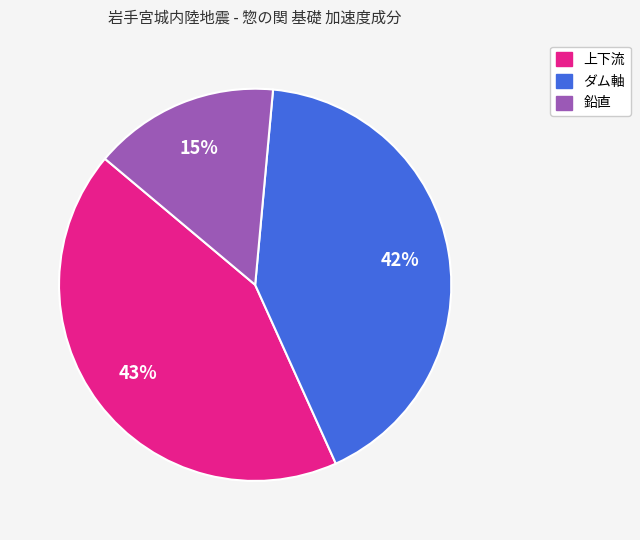

What percentage is the 上下流 slice, to the nearest percent?

43%